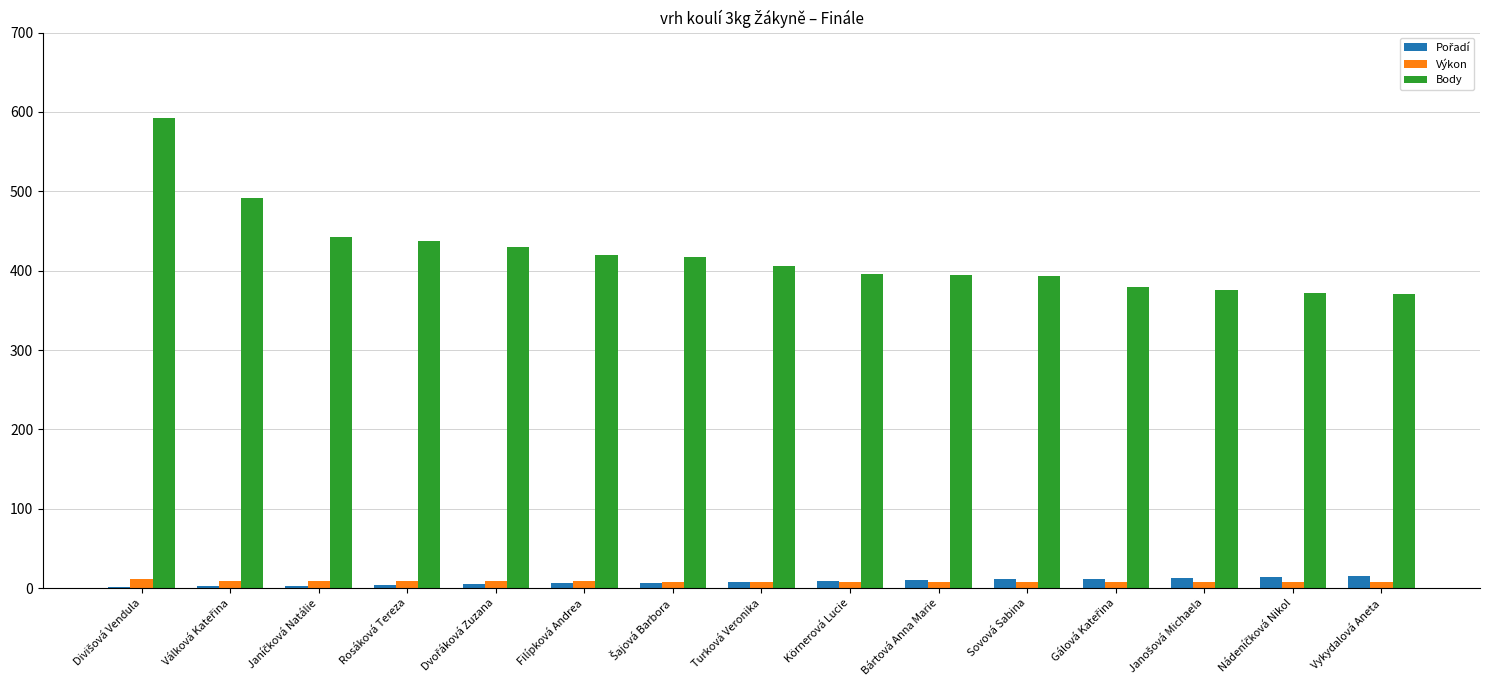

What is the maximum value for Body?

592.0